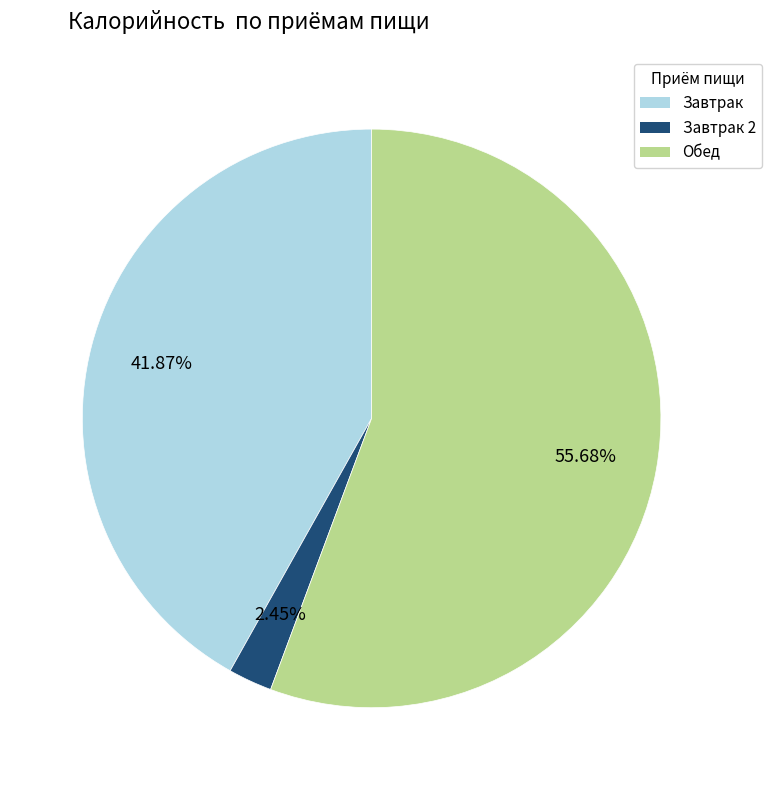

Is there a majority slice in this chart?

Yes